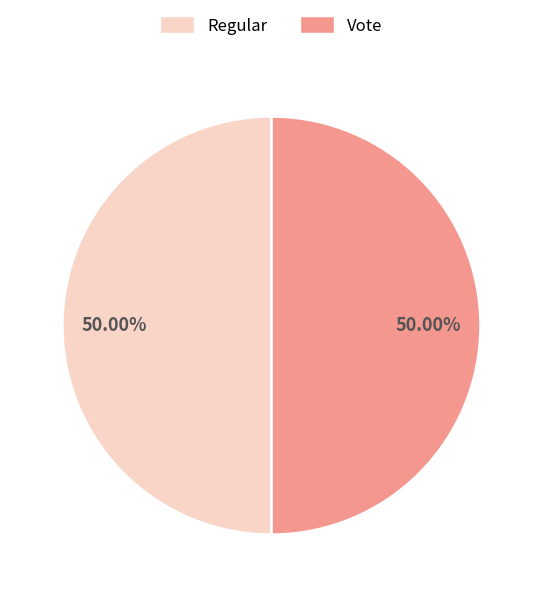

How many segments does this pie chart have?

2